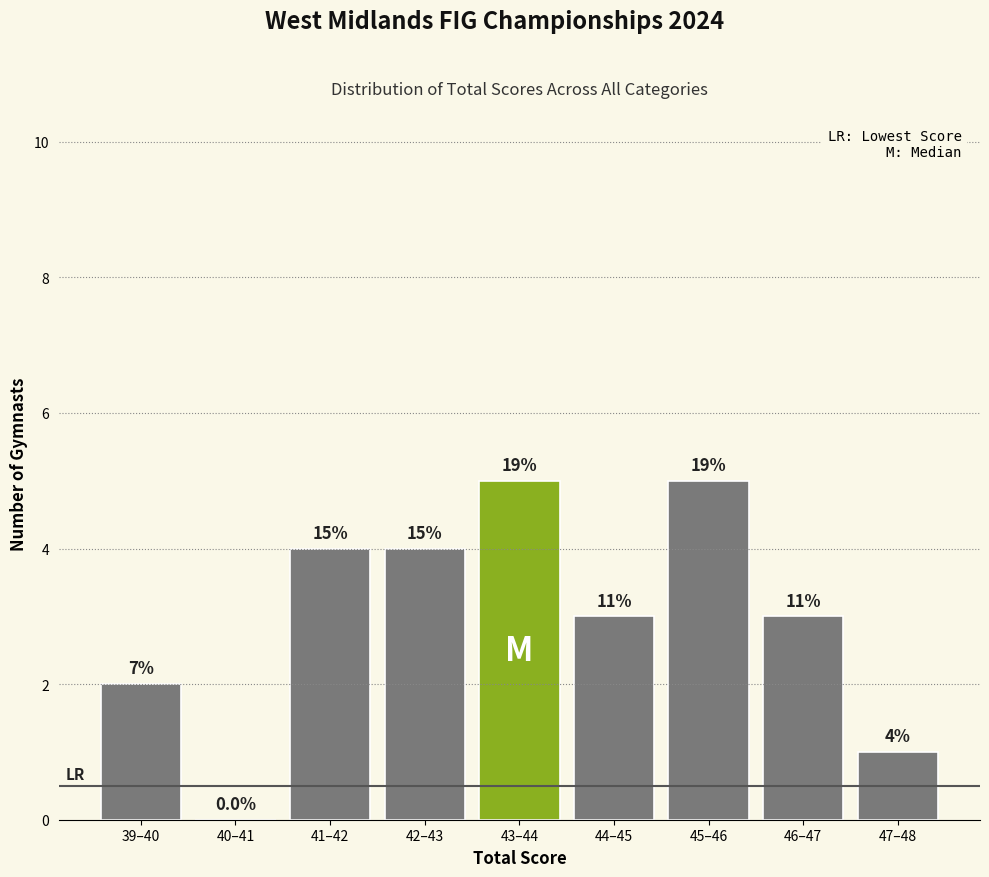

Are the bars horizontal?

No